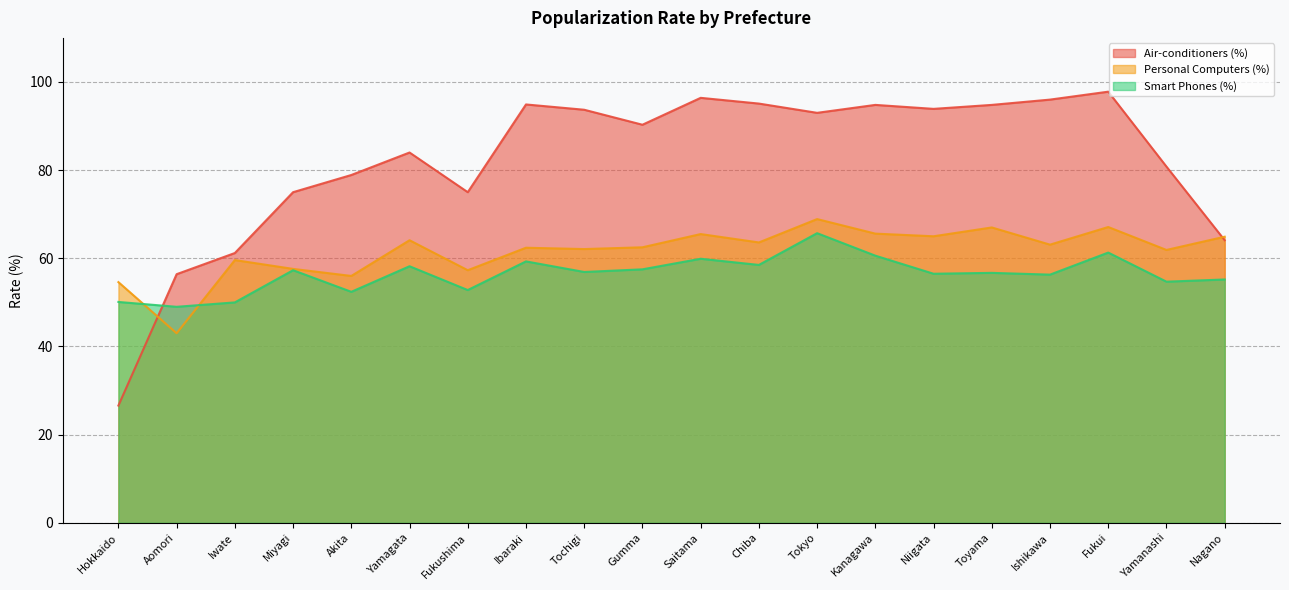

Which series changed the most between Aomori and Miyagi?

Air-conditioners (%)